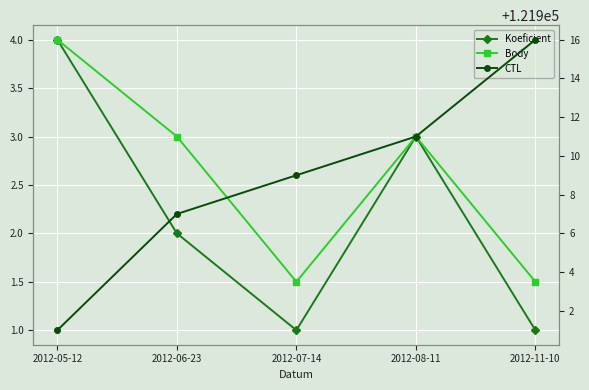

In Koeficient, how many points are higher than both neighbors (excluding endpoints)?

1